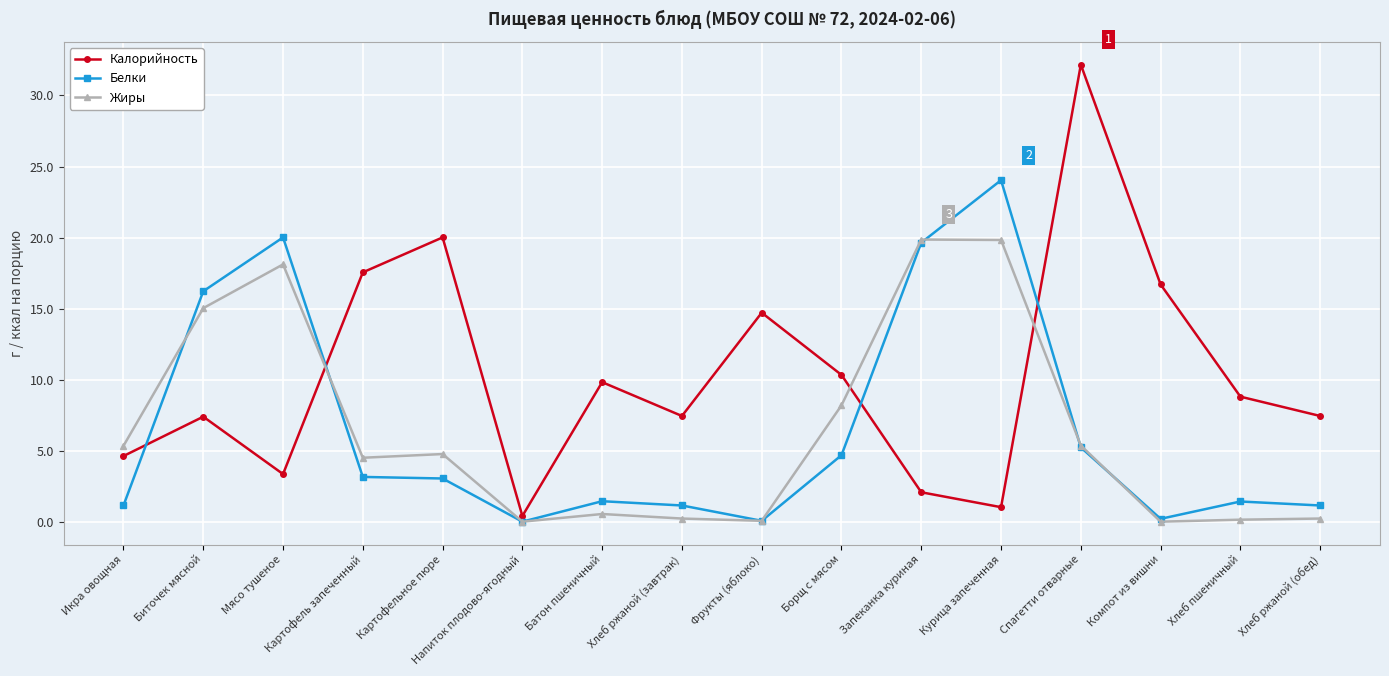

What is the difference between the maximum and minimum values in the Белки series?

24.0